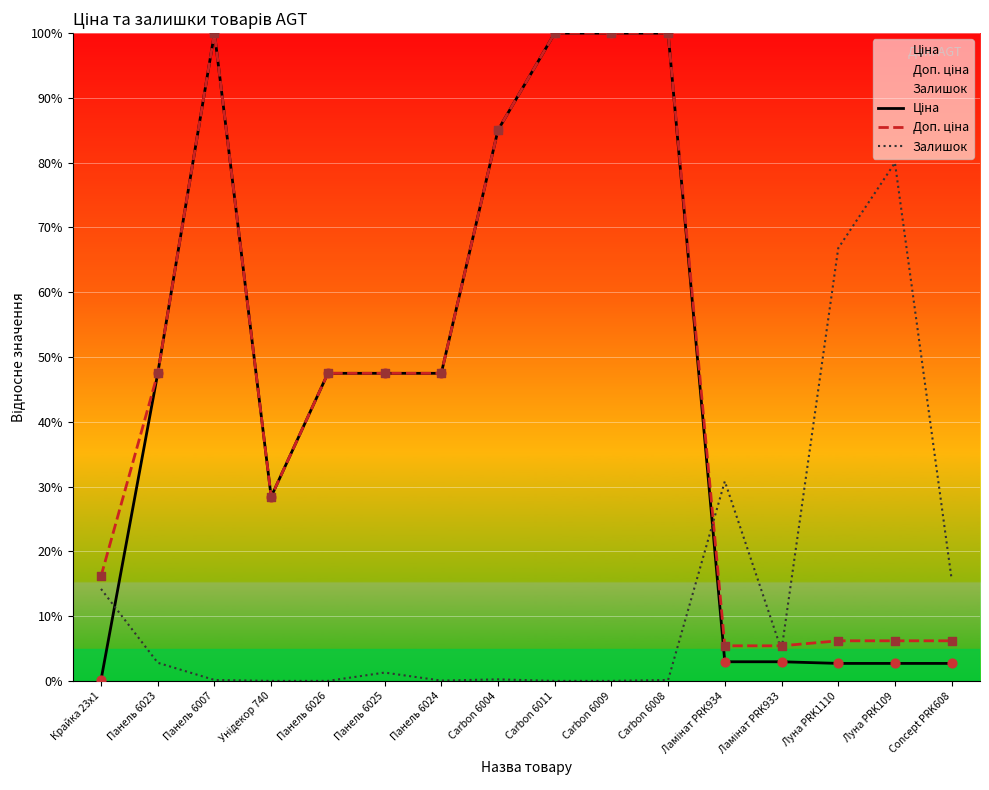

What are all the series names shown in the legend?

Ціна, Доп. ціна, Залишок